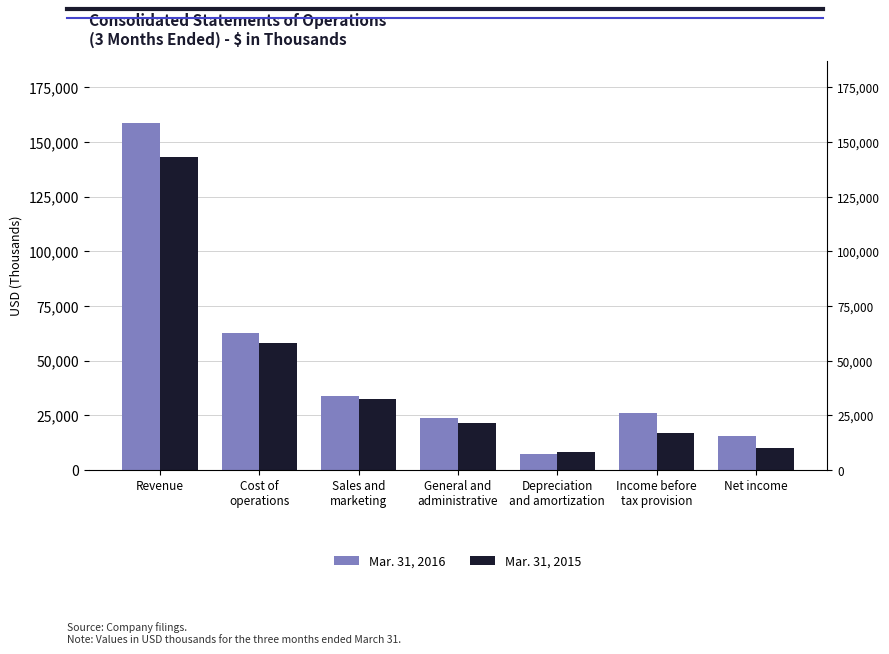

Which category has the highest value across all series?

Revenue